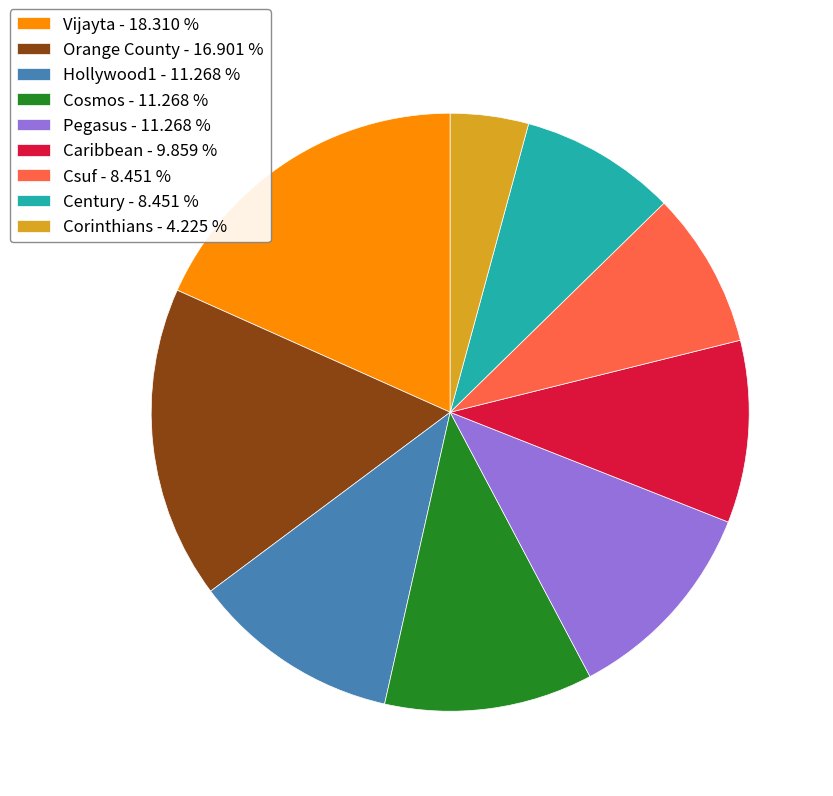

How many slices are in this pie chart?

9